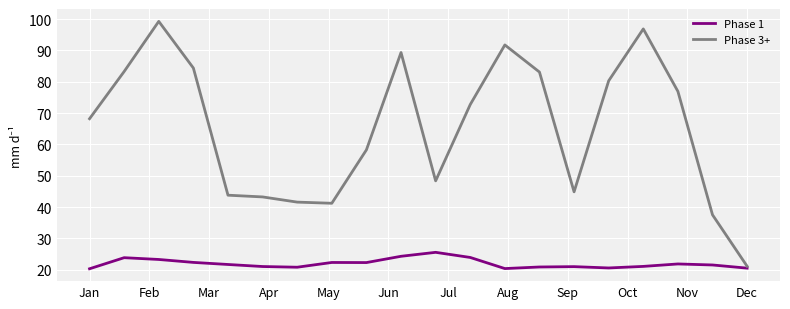

Rank the series by their maximum value, from lowest to highest.

Phase 1, Phase 3+